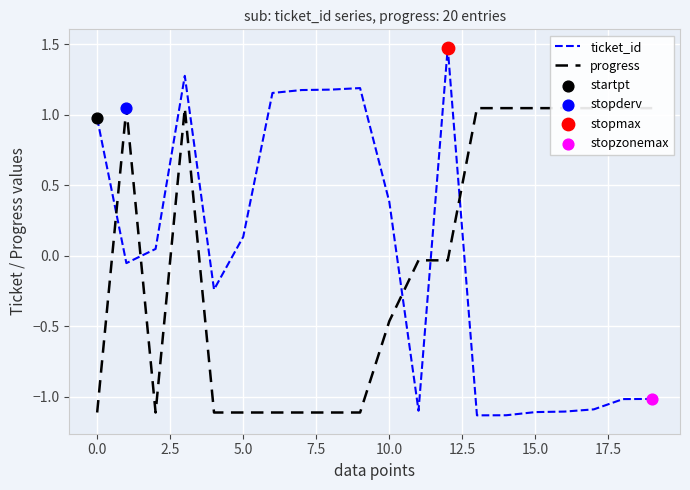

Which series has the widest spread of Y values?

ticket_id